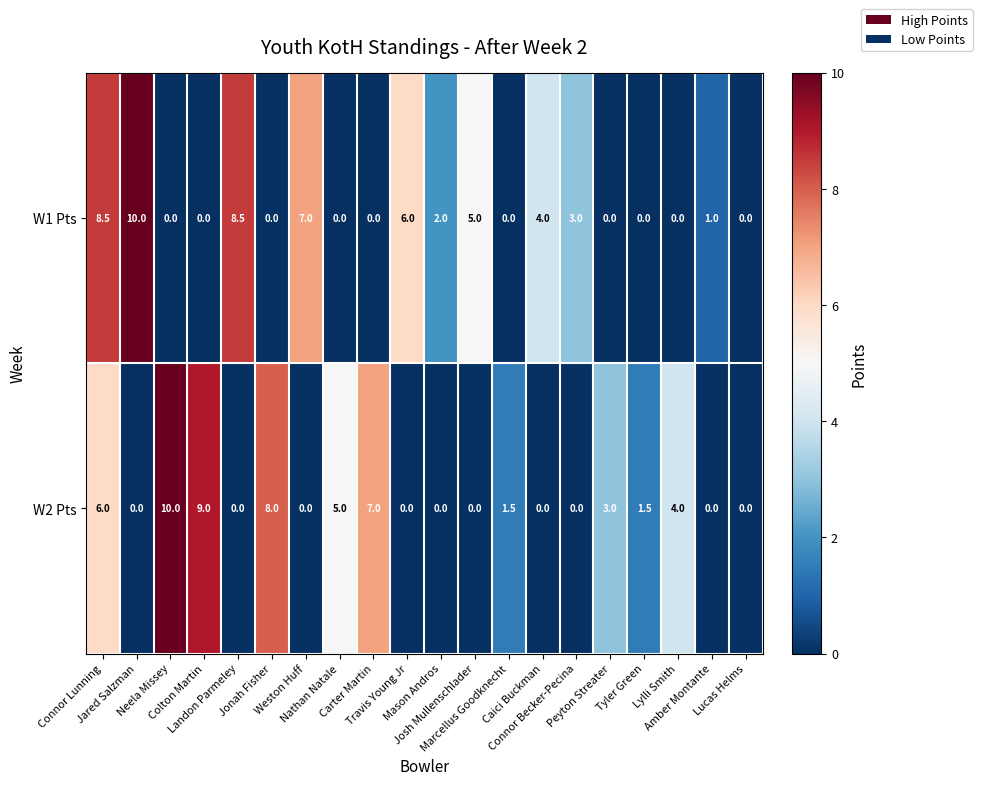

What is the highest value of the W2 Pts series?

10.0